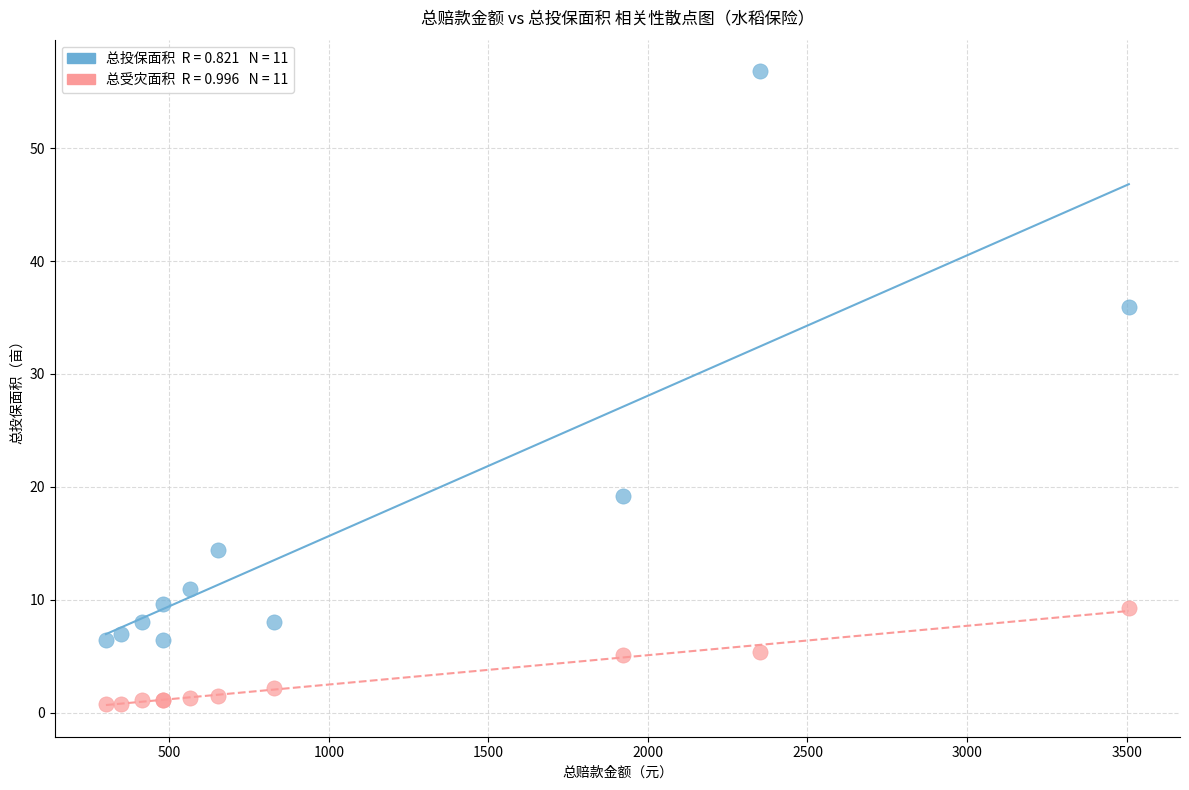

Across all series, what Y value is closest to 28?

35.9